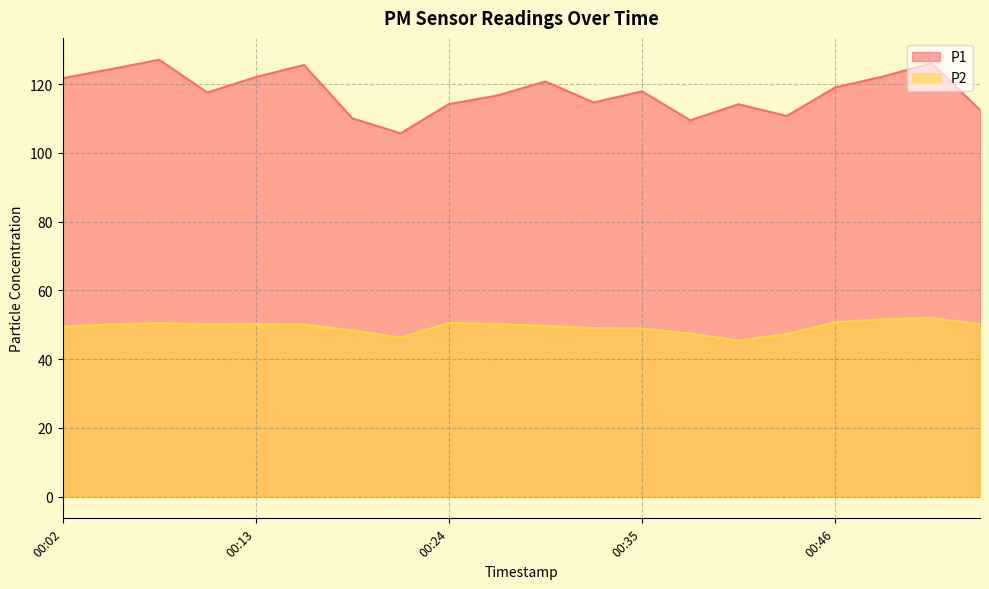

What is the minimum value shown in the chart?

45.4